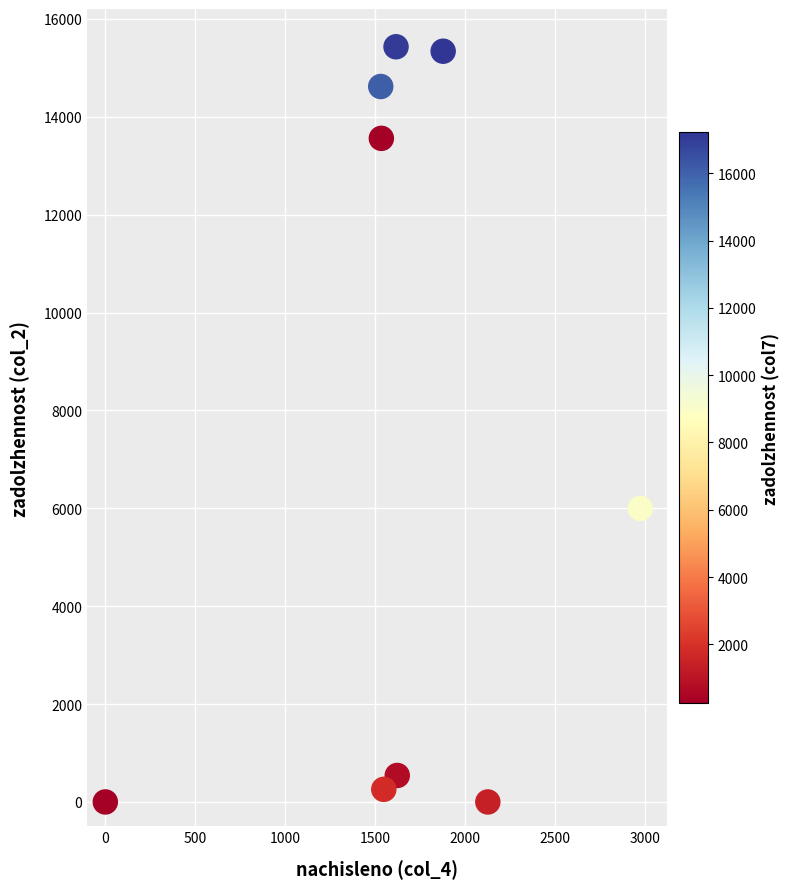

What is the average Y value?

7304.7